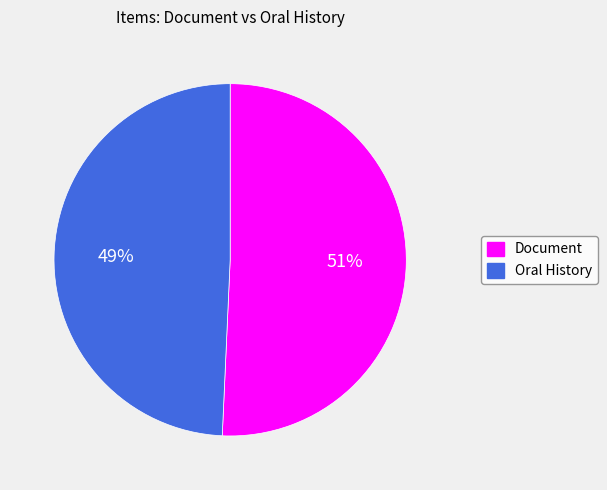

To the nearest percent, what portion does Document represent?

51%